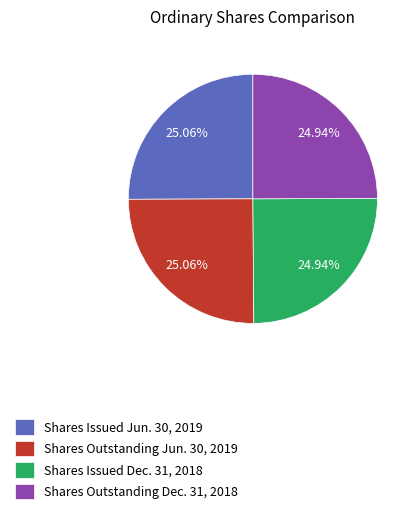

What is the ratio of the value at Shares Outstanding Jun. 30, 2019 to the value at Shares Outstanding Dec. 31, 2018?

1.0